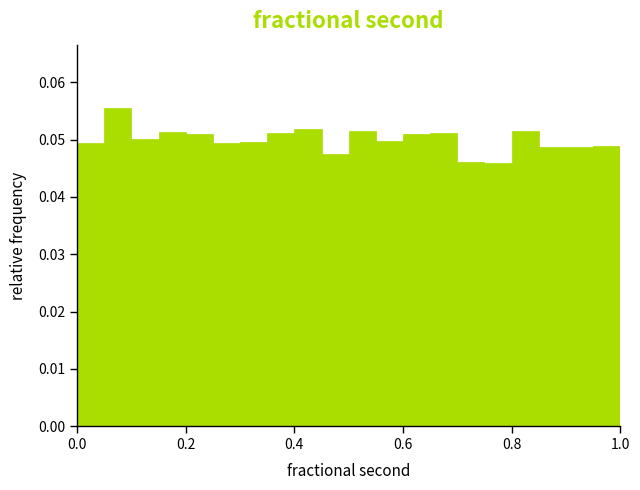

Read against the x-axis, roughly where is the centre of the tallest bar?

0.08